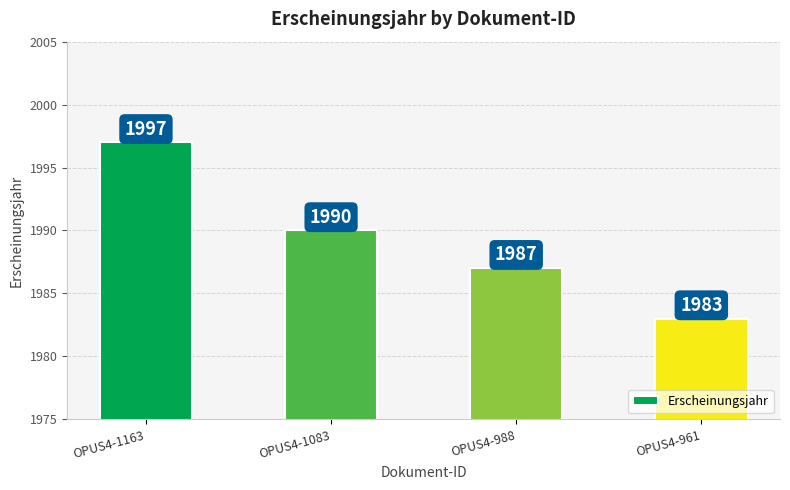

Rank the categories by value from highest to lowest.

OPUS4-1163, OPUS4-1083, OPUS4-988, OPUS4-961